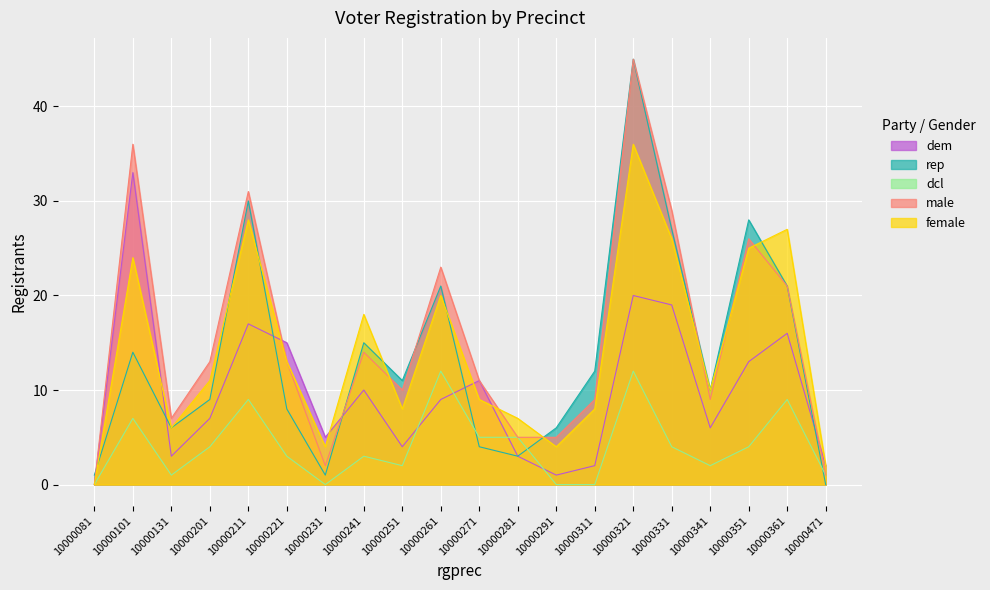

How many values in the dcl series are below 4?

10